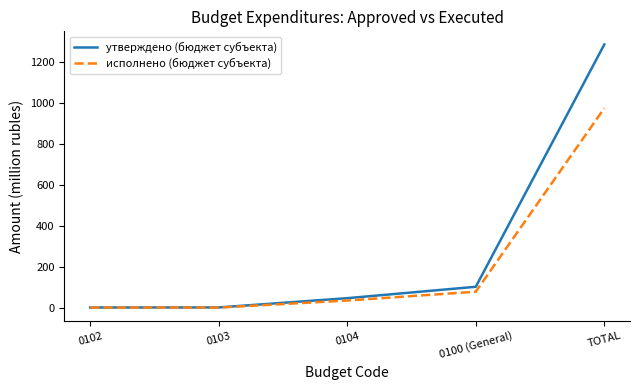

Is the value of исполнено (бюджет субъекта) at 0103 greater than the value of утверждено (бюджет субъекта) at TOTAL?

No